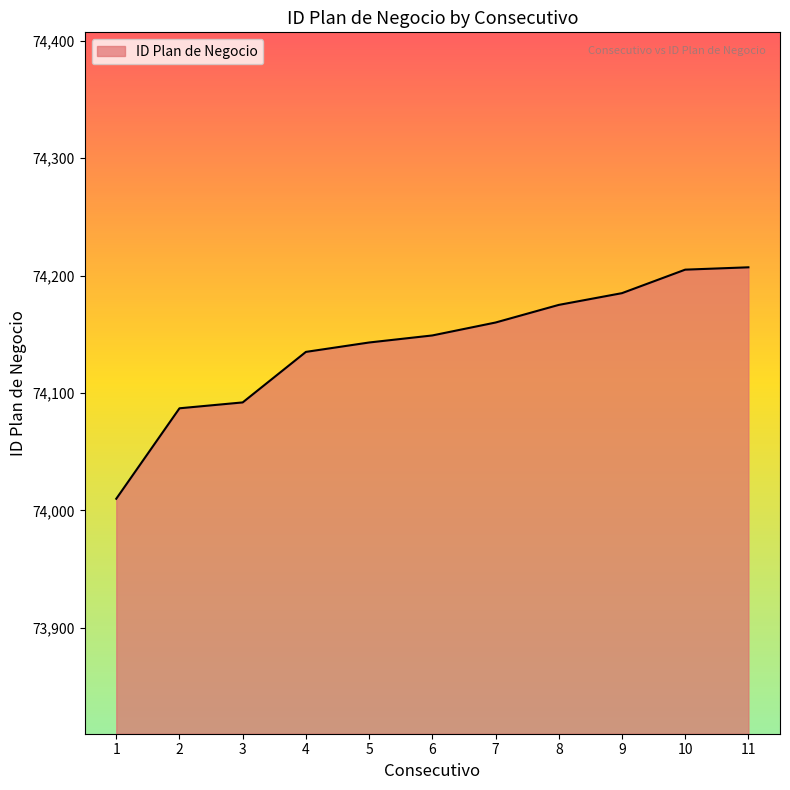

What is the smallest value displayed?

74010